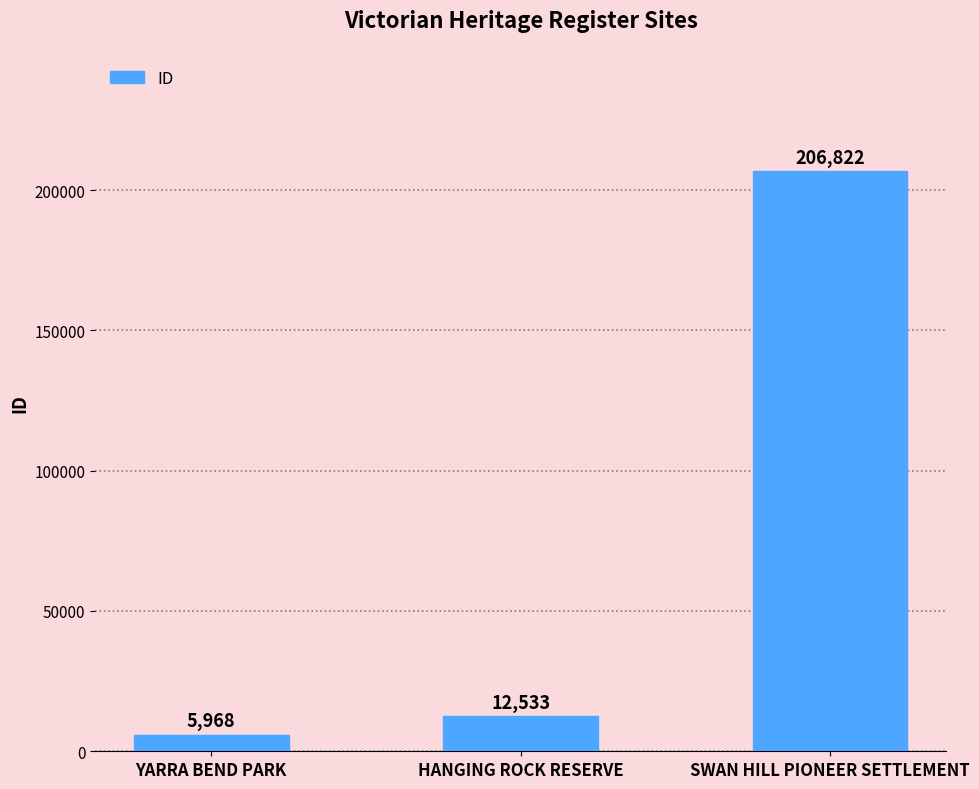

Approximately how many times larger is the value at HANGING ROCK RESERVE compared to SWAN HILL PIONEER SETTLEMENT?

0.1